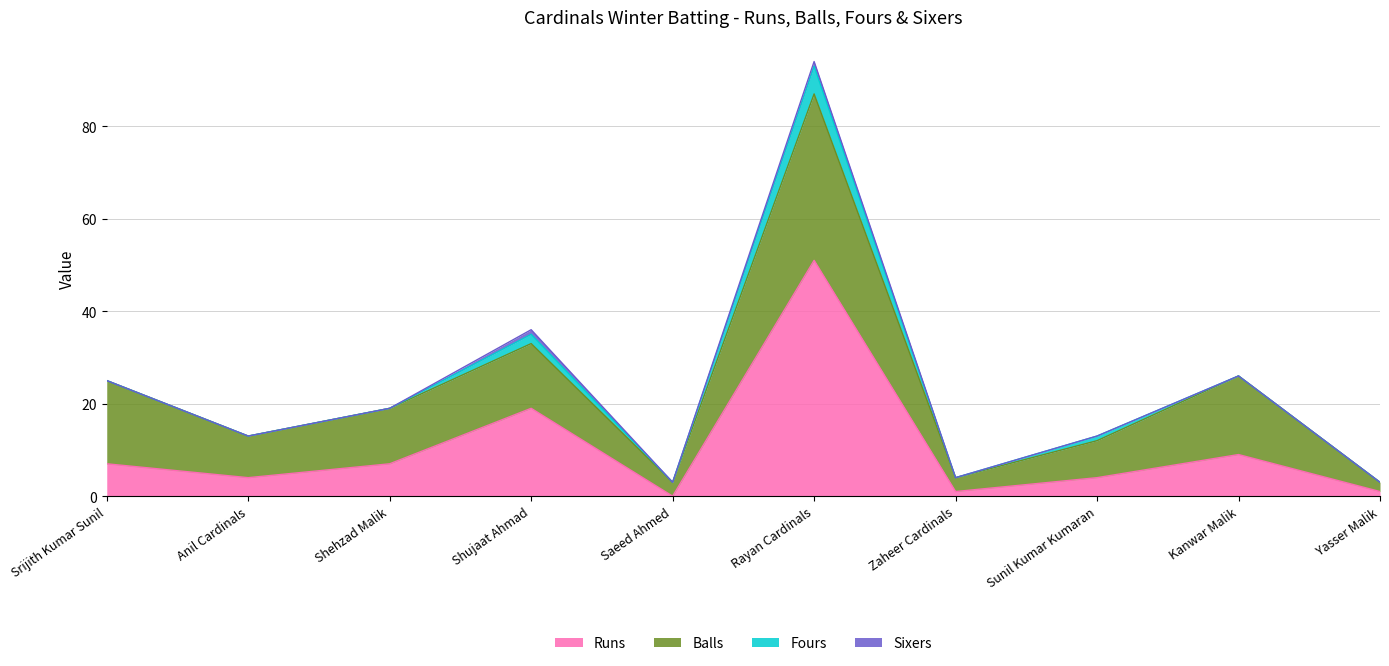

The Fours series shows 1 at Sunil Kumar Kumaran. True or false?

True